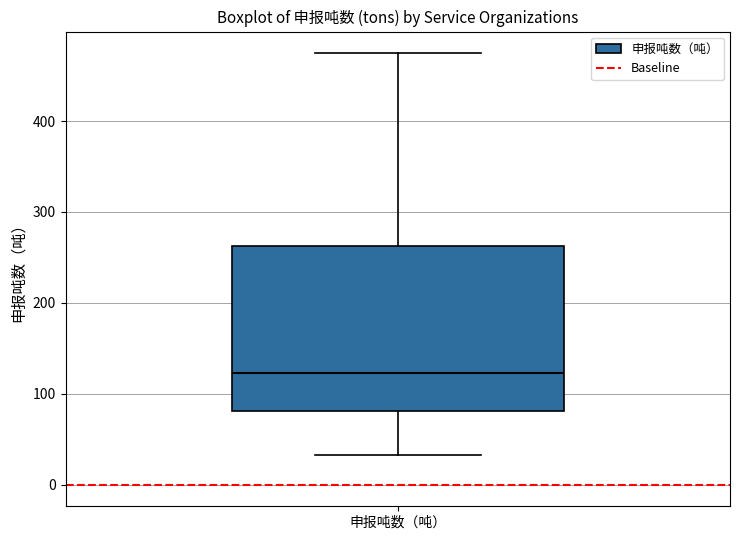

Where does the lower whisker of the box for 申报吨数（吨） end on the y-axis? The values are not printed on the chart, so give them approximately, as read against the axis.

30